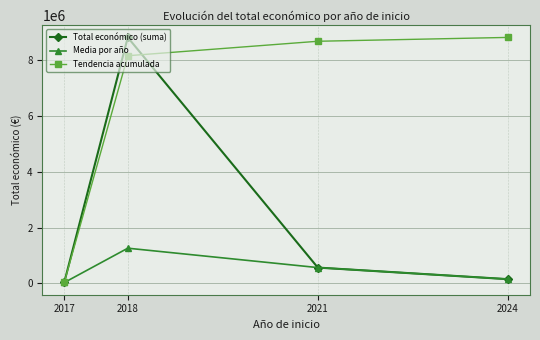

The value of Tendencia acumulada at 2021 is 14039750.1. True or false?

False